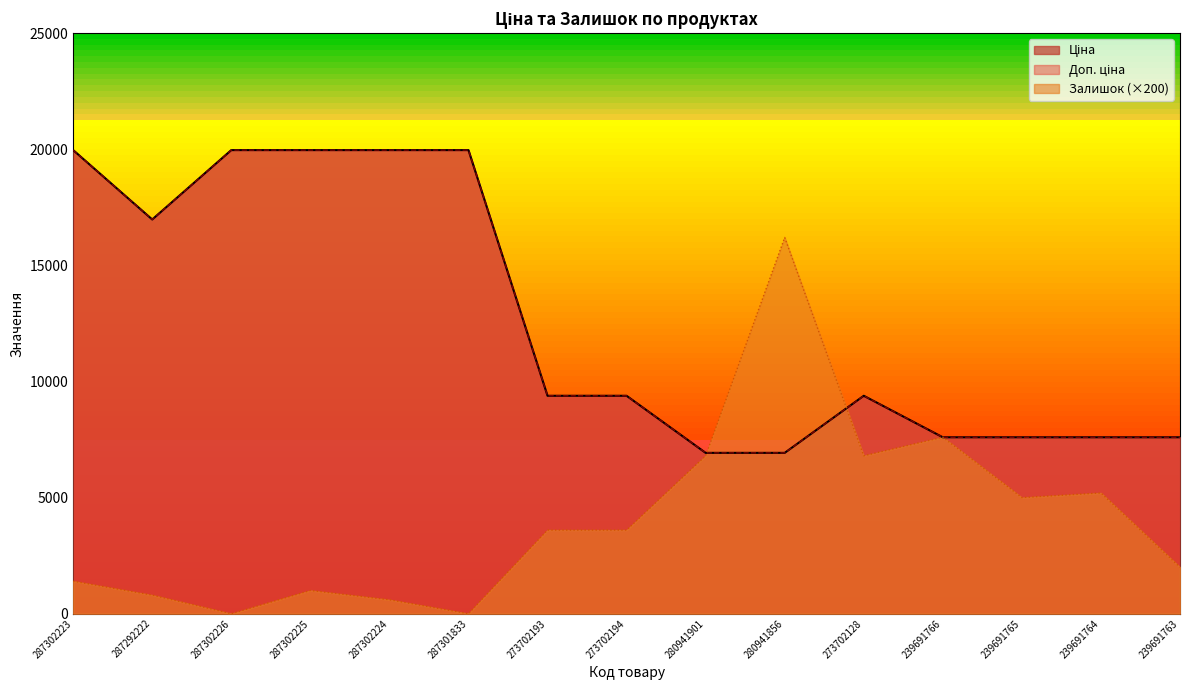

Where does the Доп. ціна series first go above 9383?

287302223